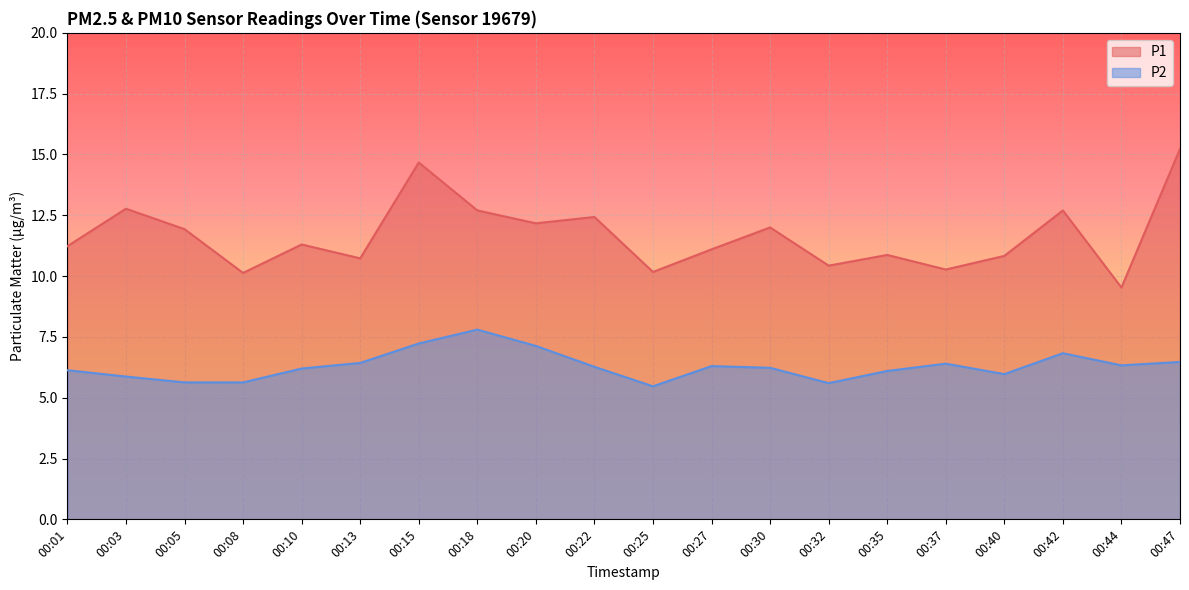

Reading left to right, extract all data points from this chart.

P1: 00:01=11.2	00:03=12.8	00:05=11.9	00:08=10.1	00:10=11.3	00:13=10.7	00:15=14.7	00:18=12.7	00:20=12.2	00:22=12.4	00:25=10.2	00:27=11.1	00:30=12.0	00:32=10.4	00:35=10.9	00:37=10.3	00:40=10.8	00:42=12.7	00:44=9.5	00:47=15.2
P2: 00:01=6.1	00:03=5.9	00:05=5.6	00:08=5.6	00:10=6.2	00:13=6.4	00:15=7.2	00:18=7.8	00:20=7.1	00:22=6.3	00:25=5.5	00:27=6.3	00:30=6.2	00:32=5.6	00:35=6.1	00:37=6.4	00:40=6.0	00:42=6.8	00:44=6.3	00:47=6.5